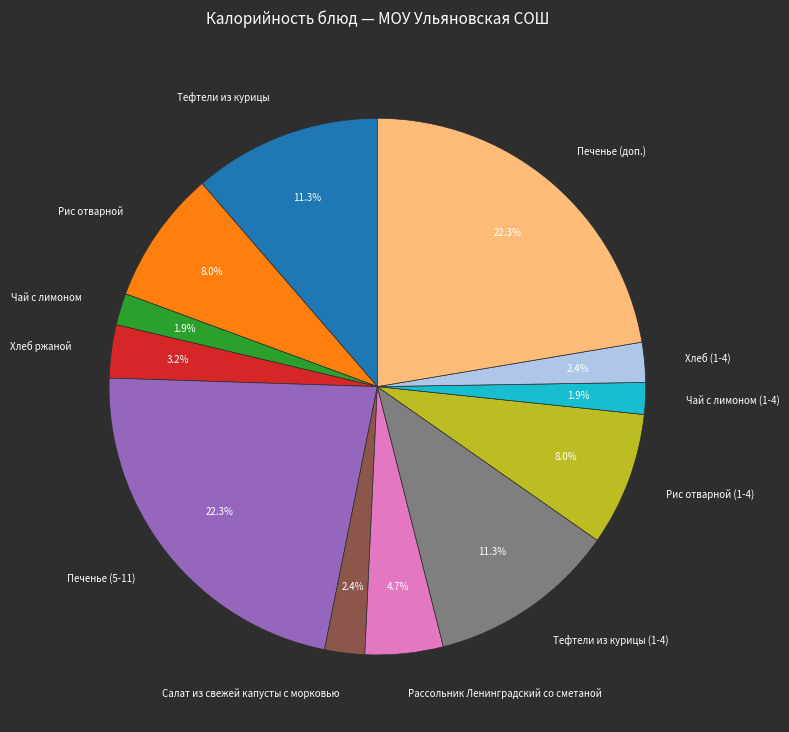

What portion of the pie excludes Салат из свежей капусты с морковью?

97.6%